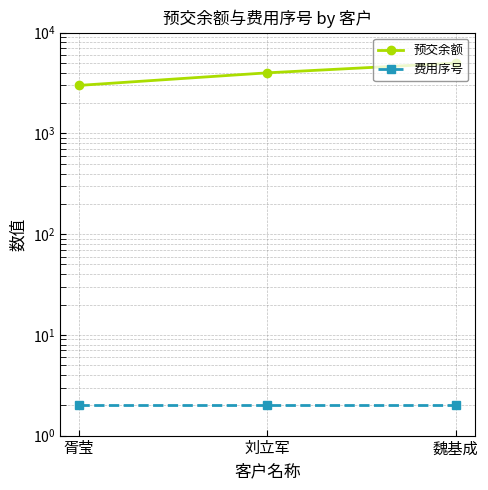

Reading right to left, transcribe all the data shown in this chart.

预交余额: 5000	4000	3000
费用序号: 2	2	2